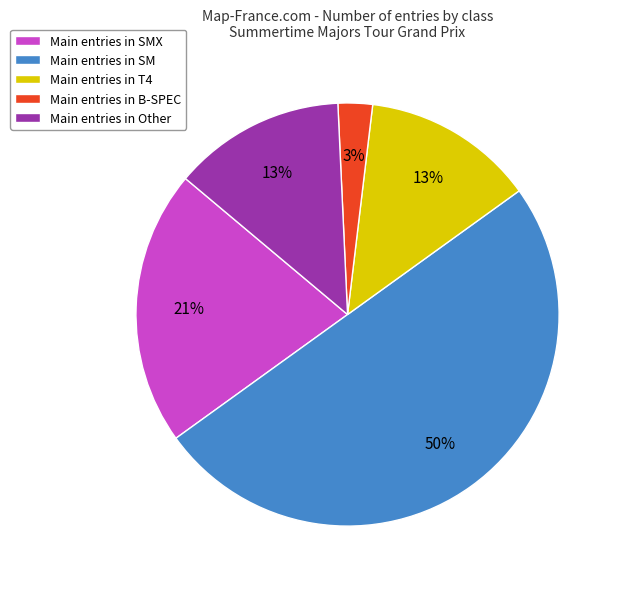

To the nearest percent, what portion does Main entries in Other represent?

13%